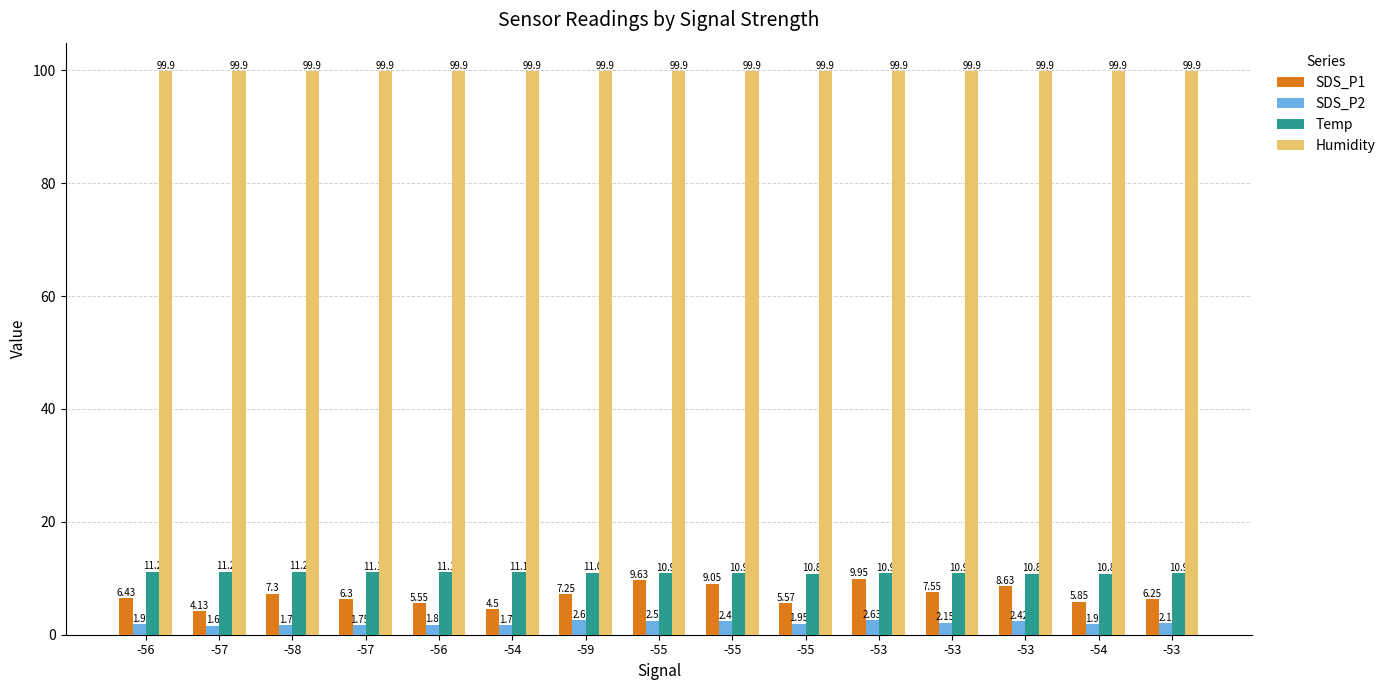

How many data points does each series have?

15